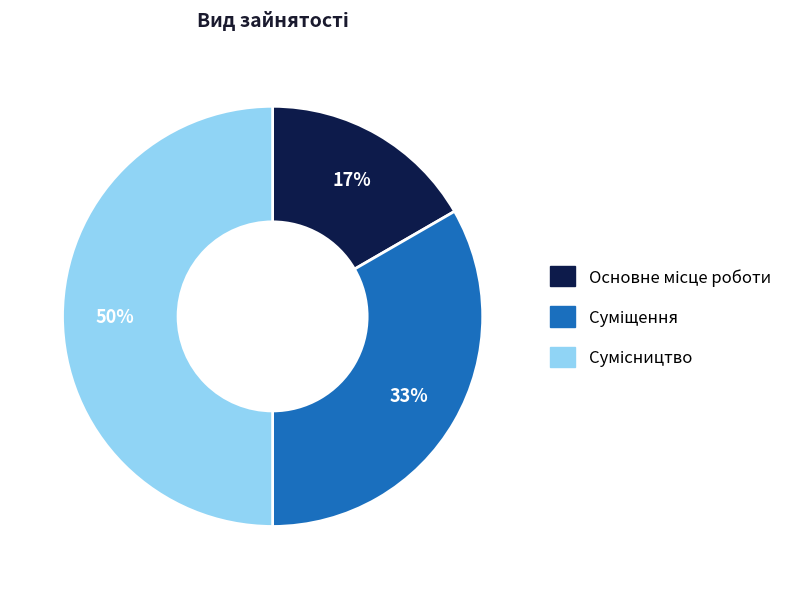

To the nearest percent, what is the average slice percentage?

33%